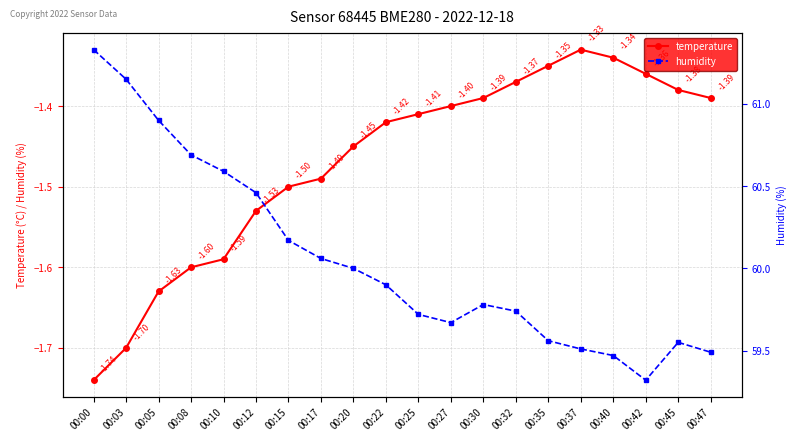

What is the difference between the maximum and minimum values in the humidity series?

2.0